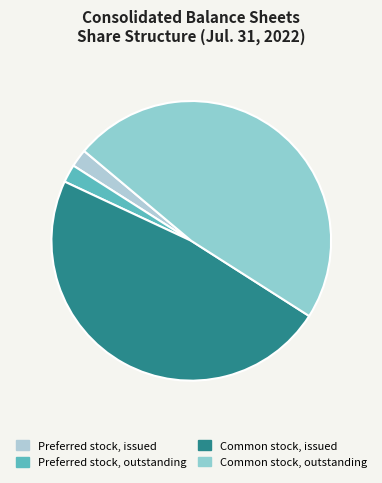

Which category has the smallest portion of the pie?

Preferred stock, issued